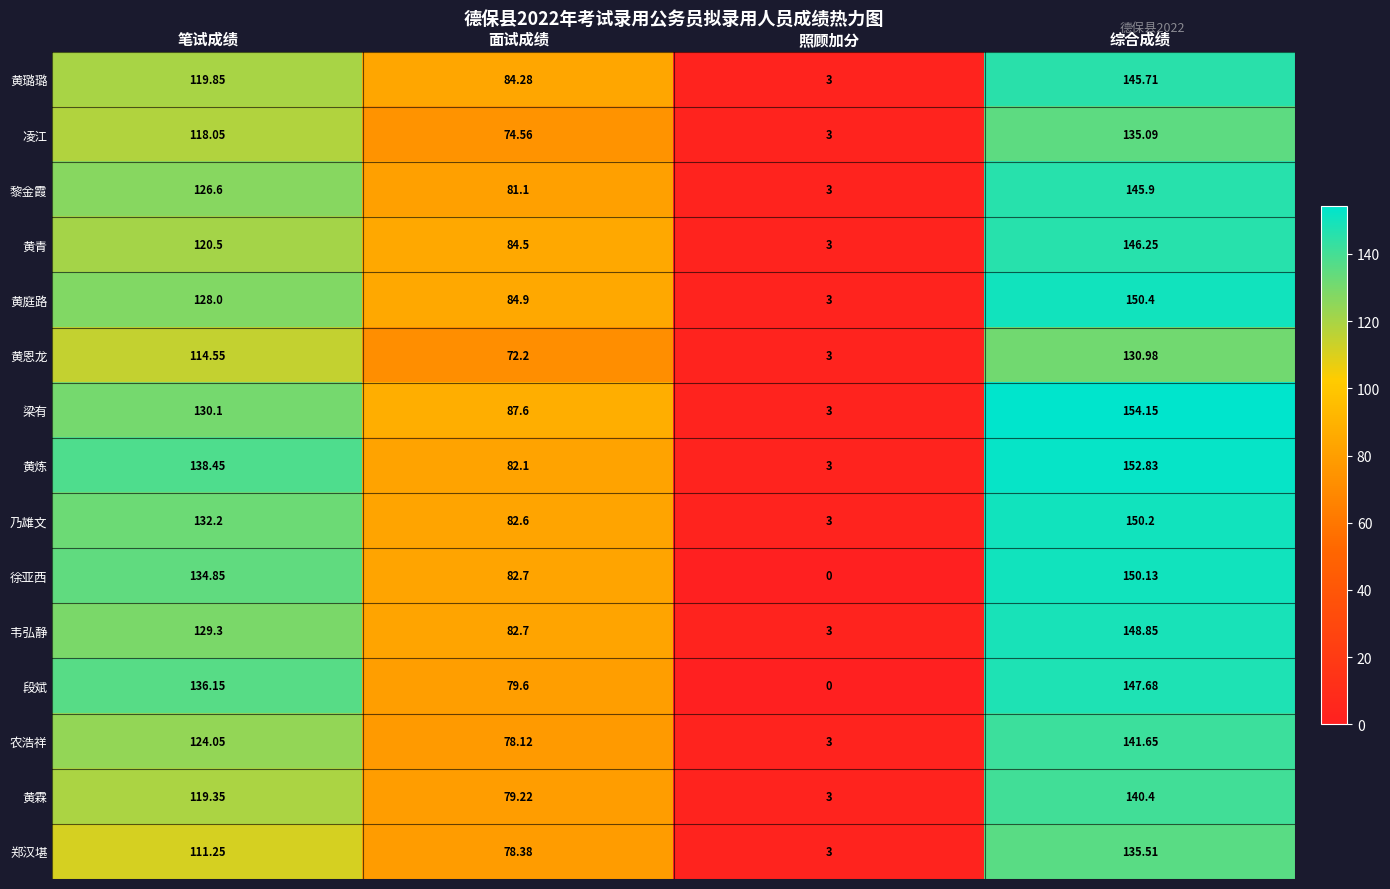

Which category has the highest value across all series?

综合成绩